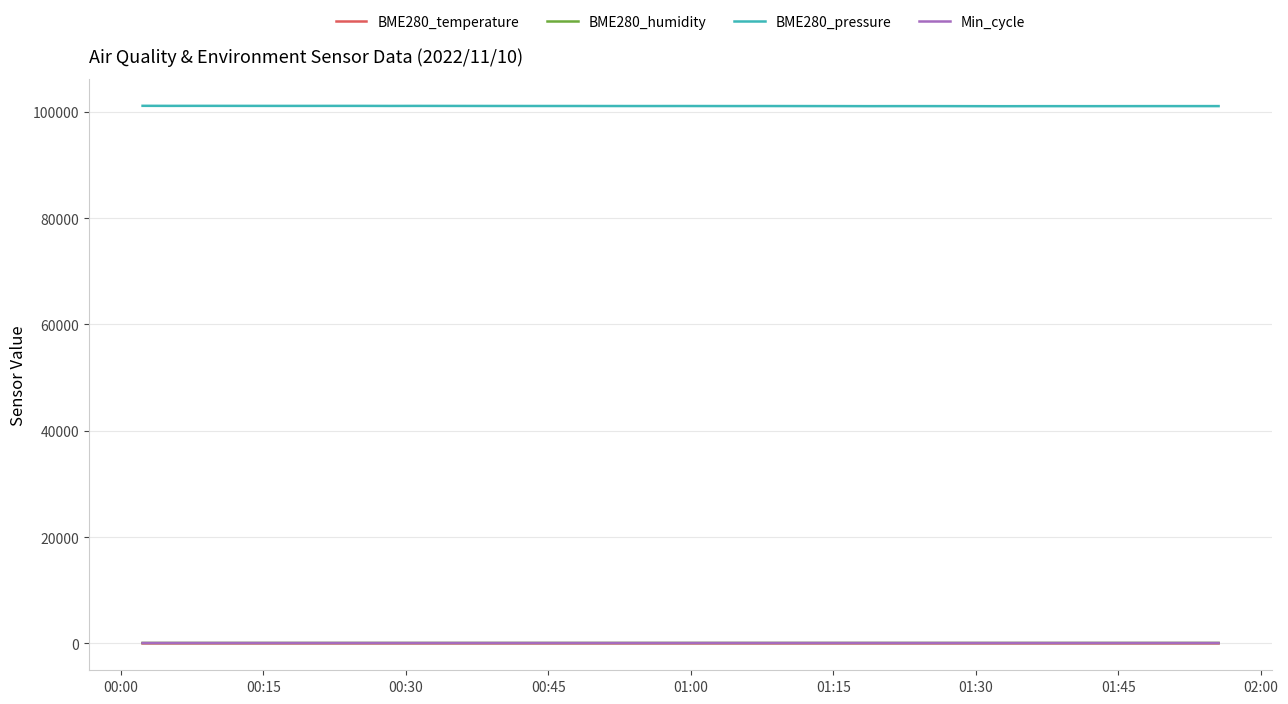

Which series has the largest total across all categories?

BME280_pressure